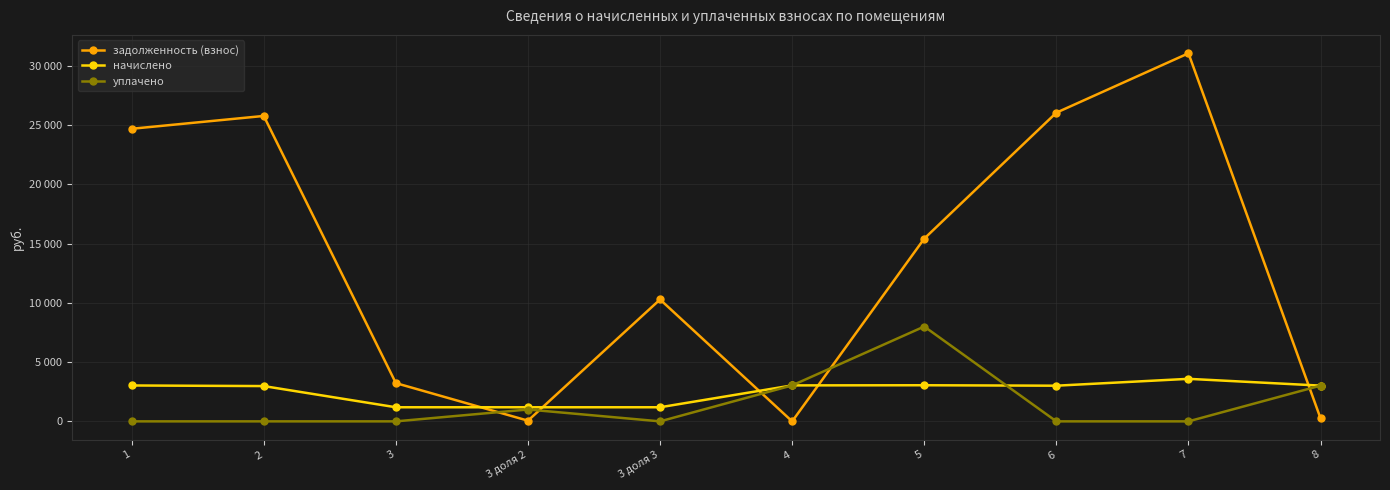

How many times do начислено and уплачено cross each other?

1